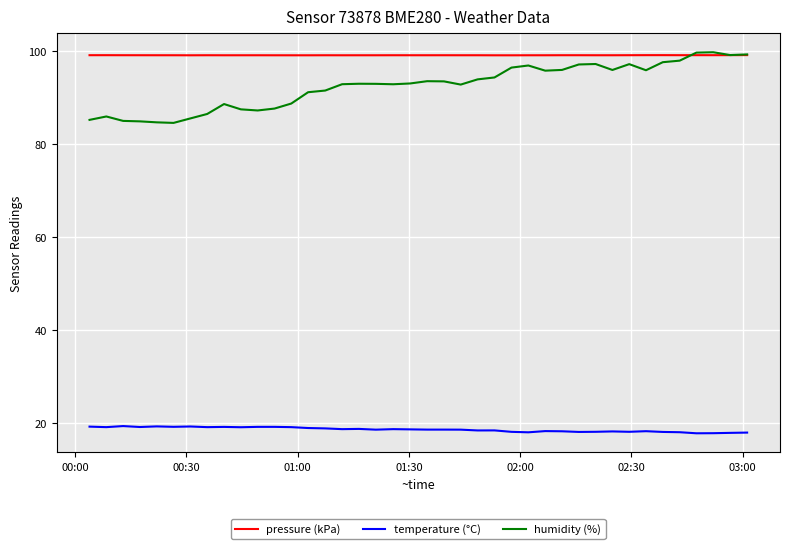

What is the minimum value shown in the chart?

17.8